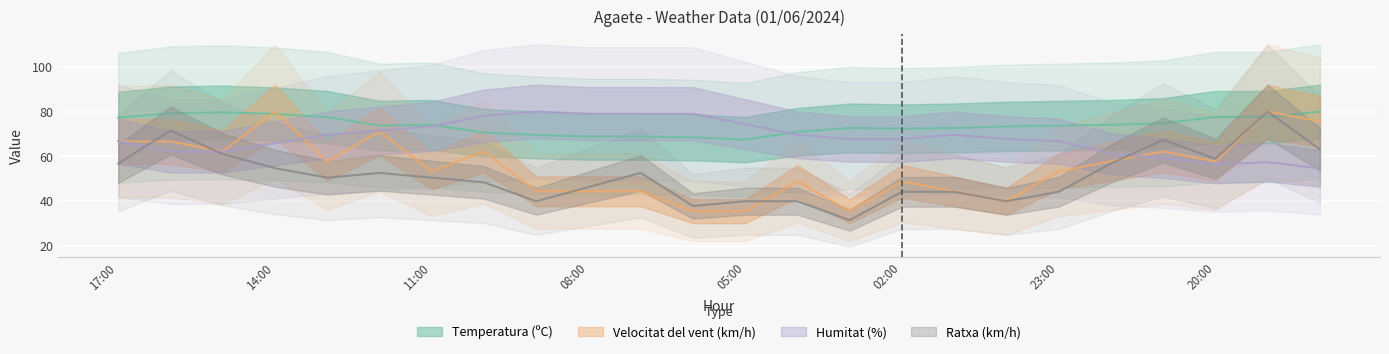

Reading left to right, what are all the values shown in this chart?

Temperatura (ºC): 17:00=77.2	16:00=79.3	15:00=79.7	14:00=79.0	13:00=77.6	12:00=73.7	11:00=74.1	10:00=70.6	09:00=69.6	08:00=68.9	07:00=68.9	06:00=68.5	05:00=67.5	04:00=71.0	03:00=72.7	02:00=72.3	01:00=72.7	00:00=73.4	23:00=73.7	22:00=74.1	21:00=74.8	20:00=77.6	19:00=77.6	18:00=80.0
Velocitat del vent (km/h): 17:00=66.7	16:00=66.7	15:00=62.2	14:00=80.0	13:00=57.8	12:00=71.1	11:00=53.3	10:00=62.2	09:00=44.4	08:00=44.4	07:00=44.4	06:00=35.6	05:00=35.6	04:00=48.9	03:00=35.6	02:00=48.9	01:00=44.4	00:00=40.0	23:00=53.3	22:00=57.8	21:00=62.2	20:00=57.8	19:00=80.0	18:00=75.6
Humitat (%): 17:00=66.8	16:00=62.1	15:00=62.1	14:00=65.9	13:00=69.6	12:00=71.5	11:00=73.4	10:00=78.1	09:00=80.0	08:00=79.1	07:00=79.1	06:00=79.1	05:00=74.4	04:00=69.6	03:00=67.8	02:00=67.8	01:00=69.6	00:00=67.8	23:00=66.8	22:00=61.2	21:00=59.3	20:00=56.5	19:00=57.4	18:00=54.6
Ratxa (km/h): 17:00=56.8	16:00=71.6	15:00=61.1	14:00=54.7	13:00=50.5	12:00=52.6	11:00=50.5	10:00=48.4	09:00=40.0	08:00=46.3	07:00=52.6	06:00=37.9	05:00=40.0	04:00=40.0	03:00=31.6	02:00=44.2	01:00=44.2	00:00=40.0	23:00=44.2	22:00=56.8	21:00=67.4	20:00=58.9	19:00=80.0	18:00=63.2